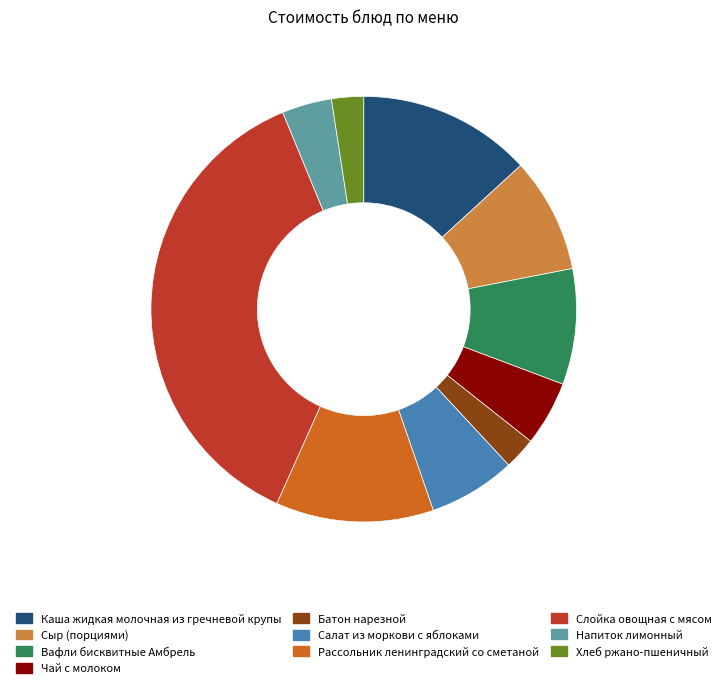

Is it true that Чай с молоком is 19% of the pie?

False